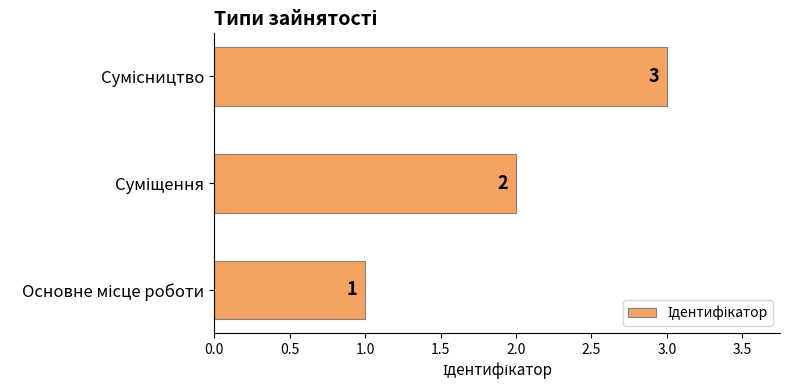

What is the sum of all values?

6